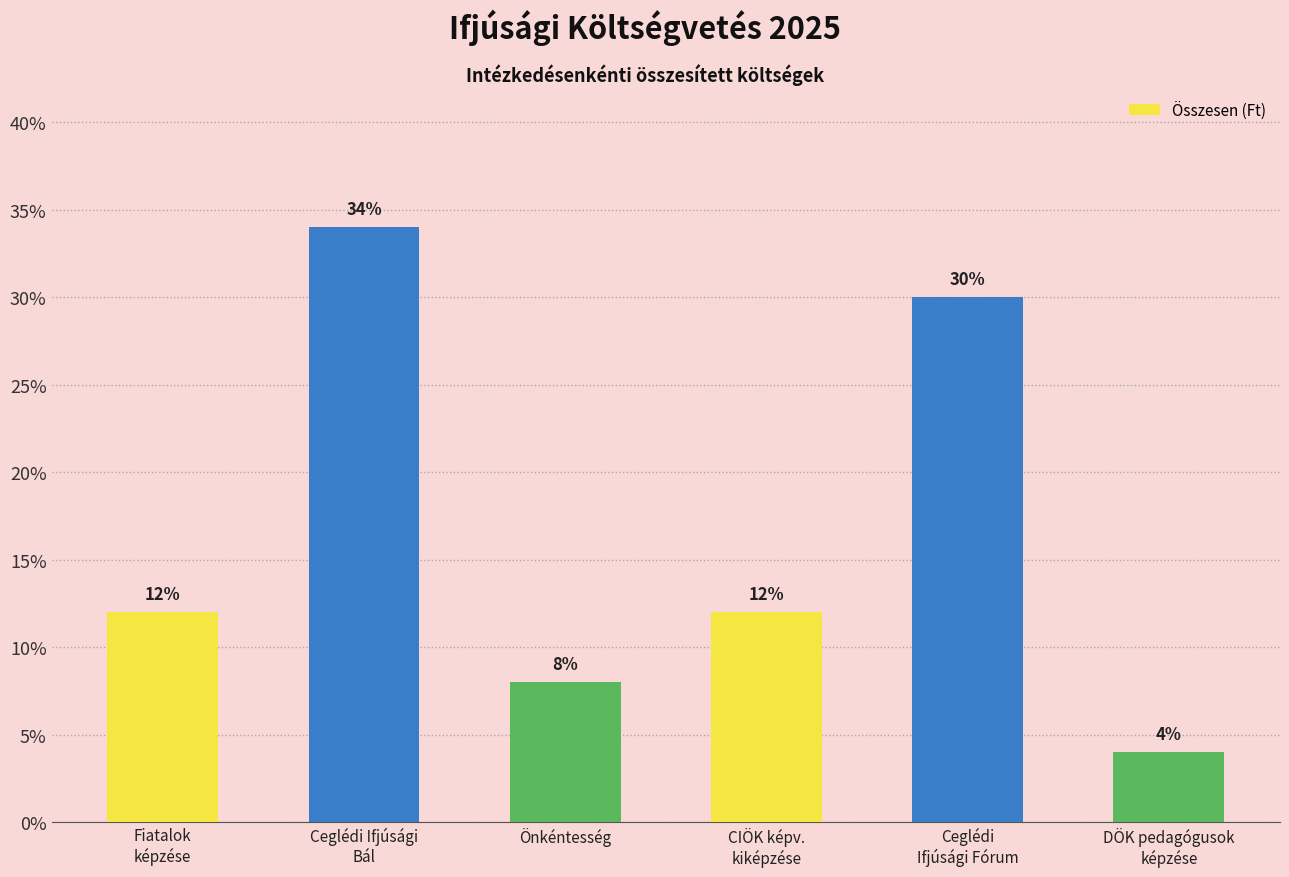

Are the bars horizontal?

No